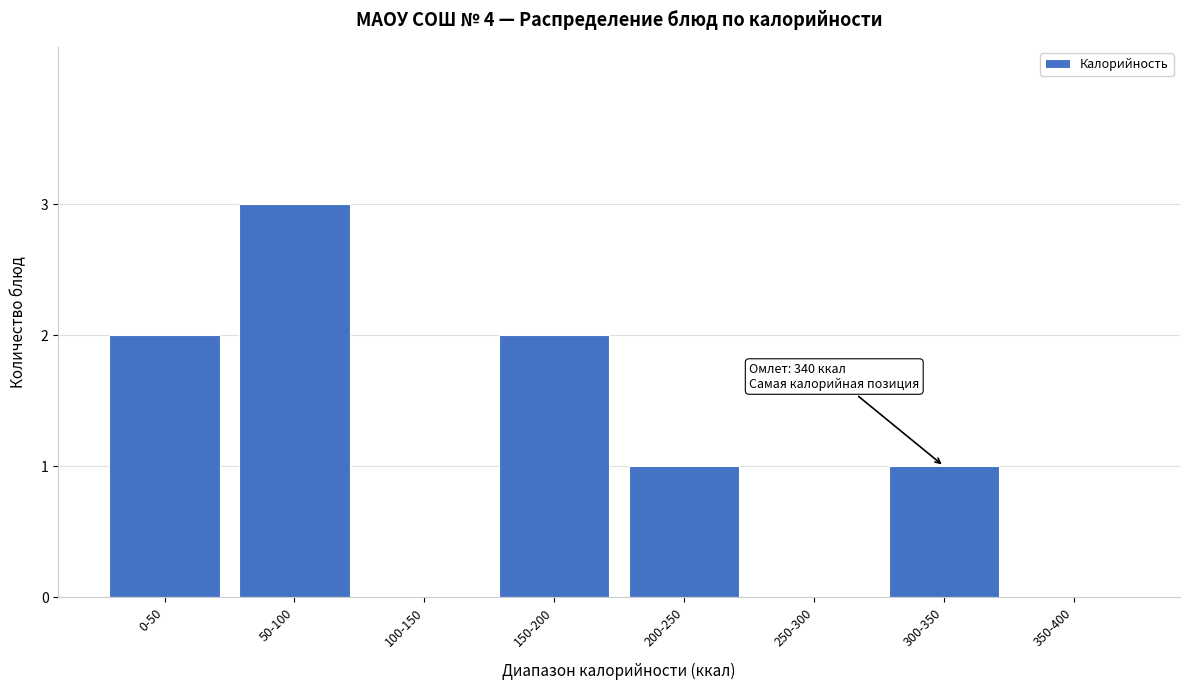

Reading left to right, transcribe all the data shown in this chart.

0-50=2	50-100=3	100-150=0	150-200=2	200-250=1	250-300=0	300-350=1	350-400=0